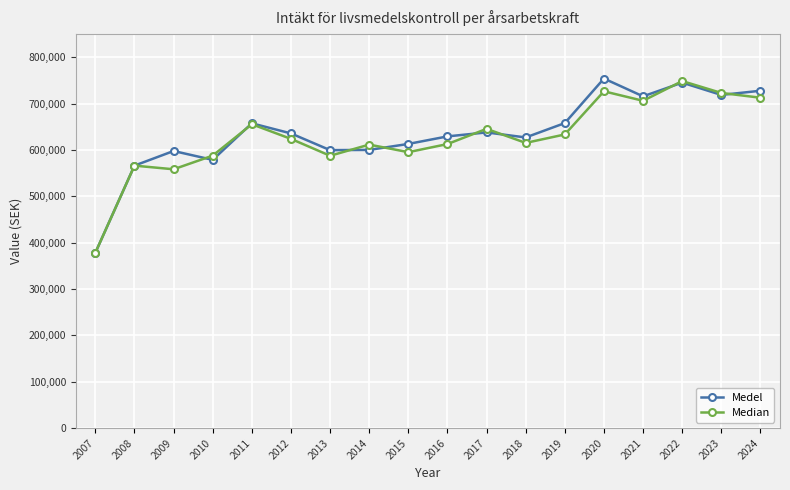

What are all the series names shown in the legend?

Medel, Median